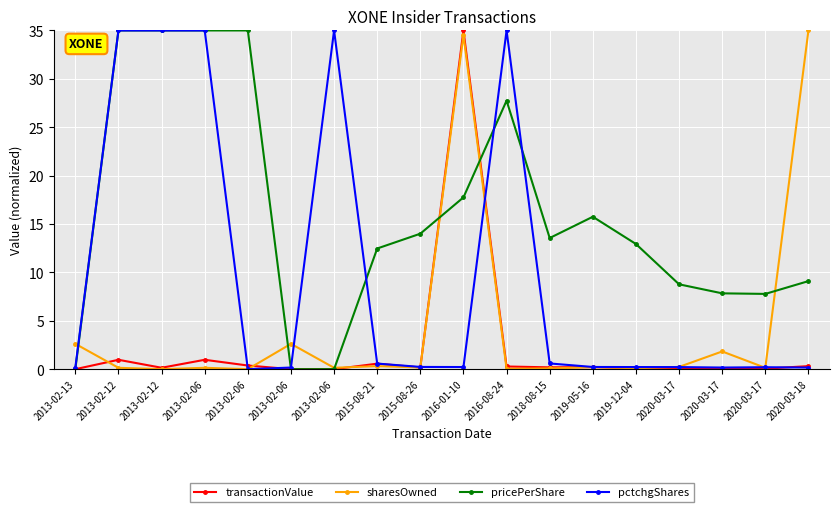

What is the difference between the highest and lowest values at 2020-03-17?

8.6